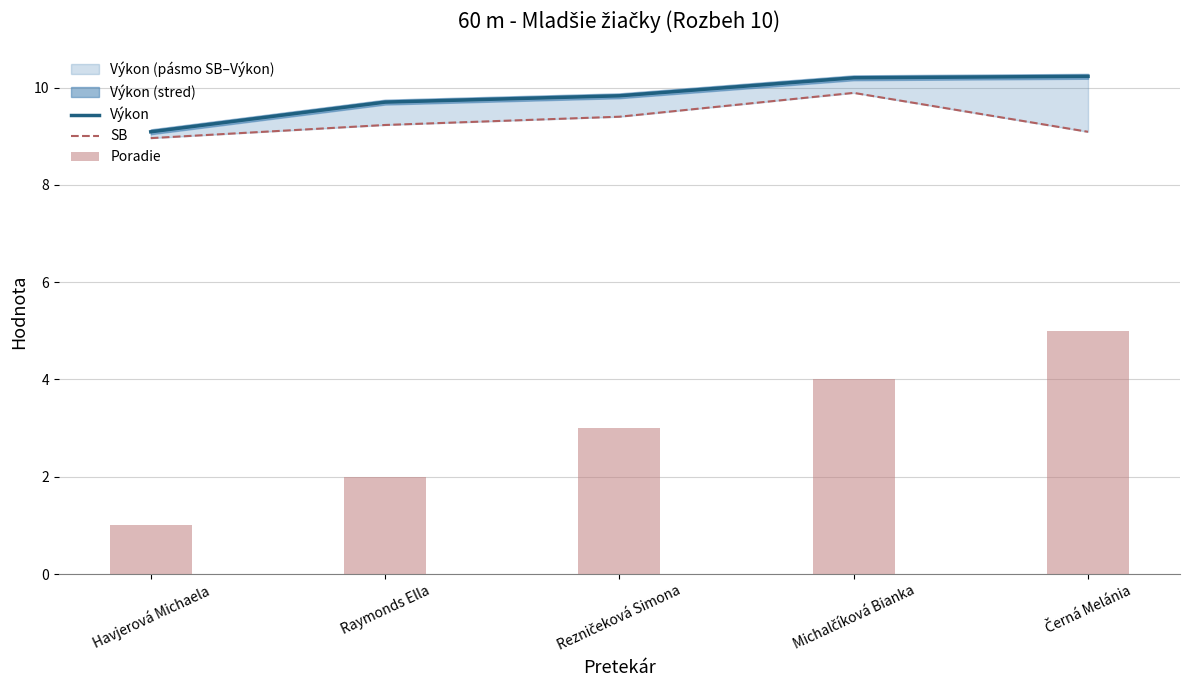

True or false: Výkon has a value of 5.0 at Havjerová Michaela.

False